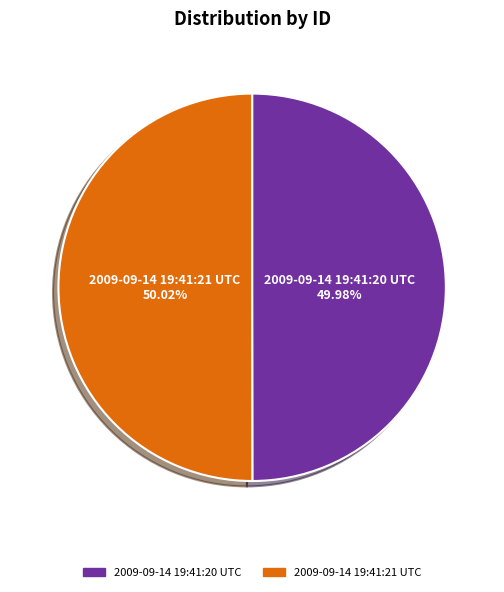

Count the number of slices in the pie.

2